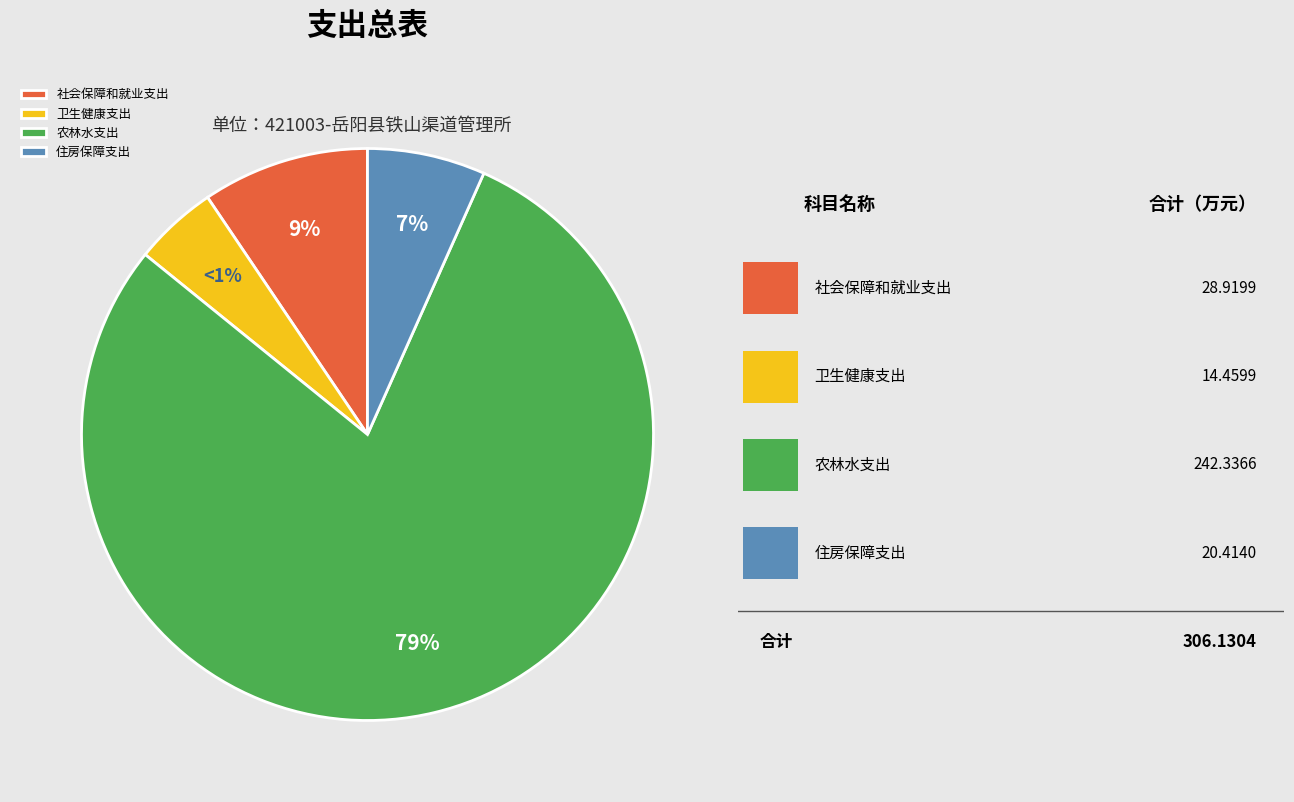

Which slice is the smallest?

卫生健康支出